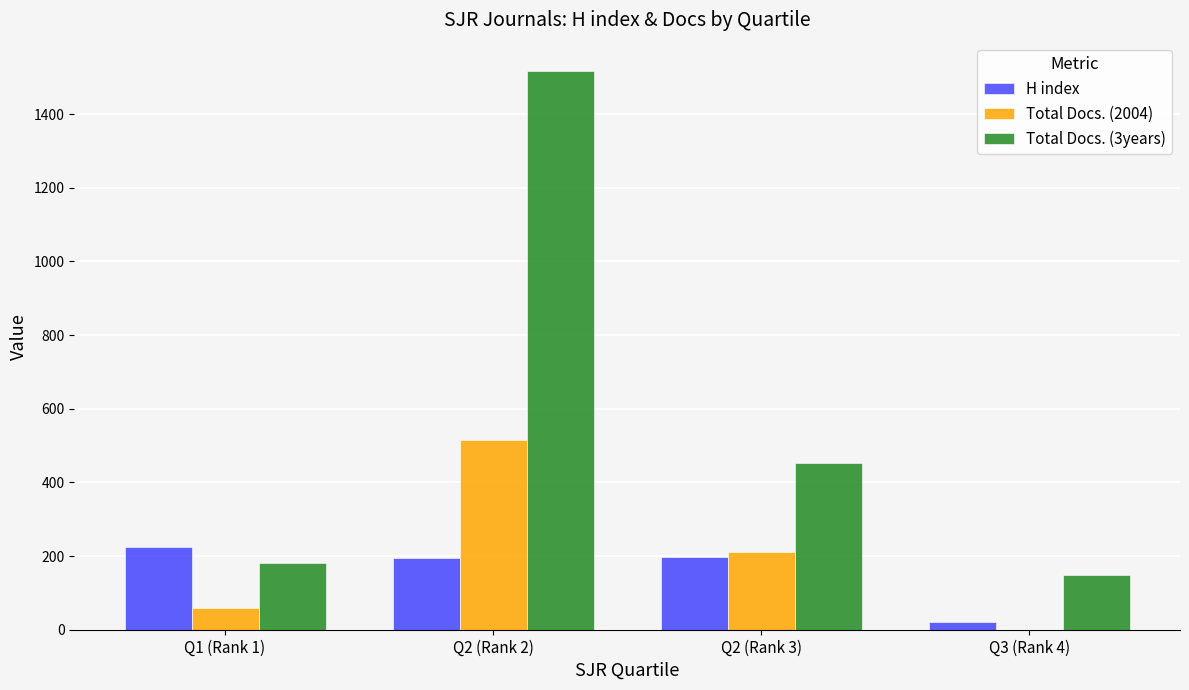

At which category does the chart reach its peak across all series?

Q2 (Rank 2)